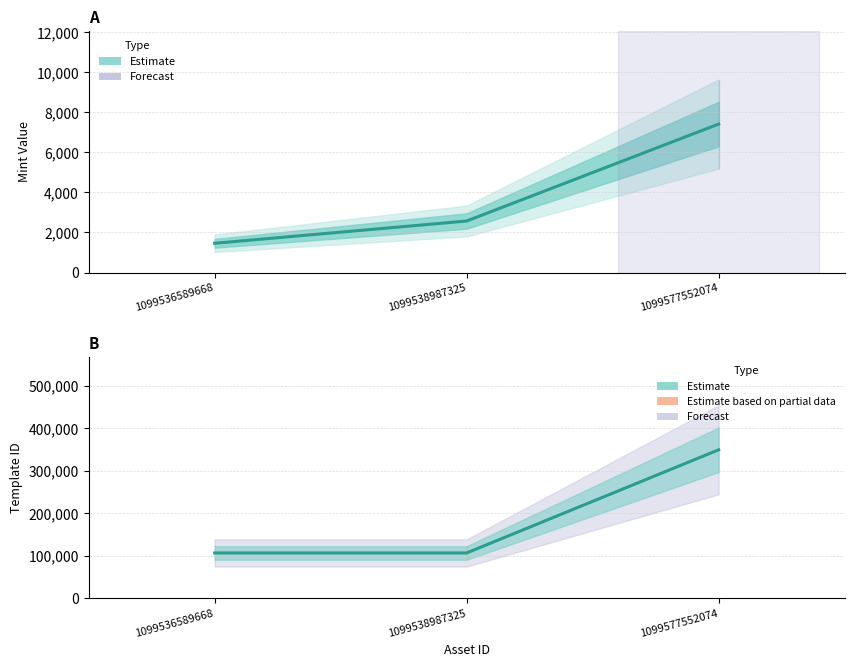

What is the difference between the mint values at 1099536589668 and 1099577552074?

5954